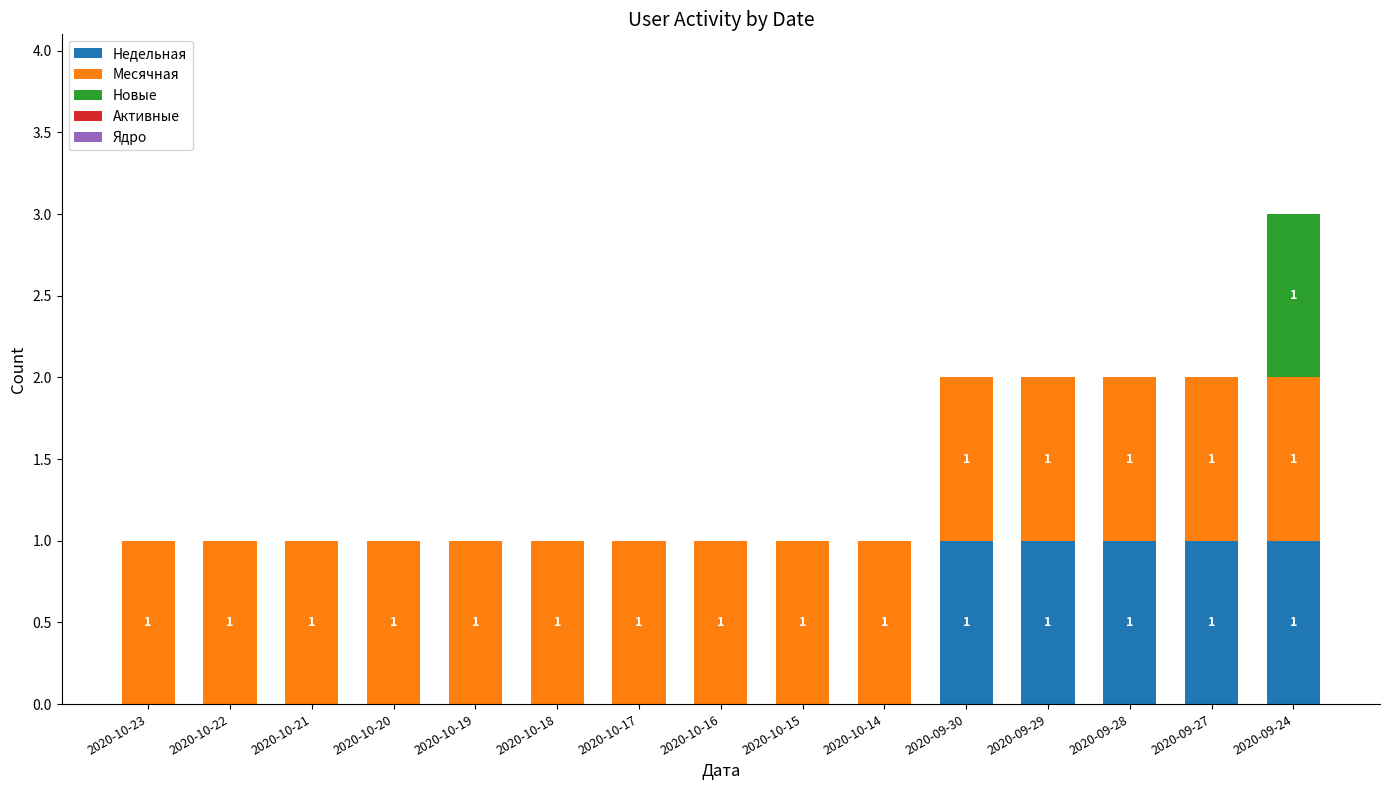

Is it true that Недельная equals 0 at 2020-10-17?

True